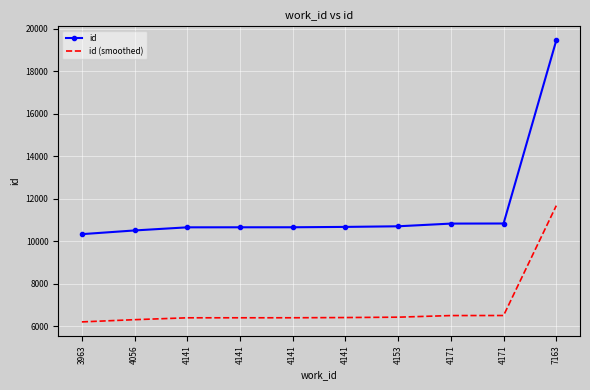

What are all the series names shown in the legend?

id, id (smoothed)